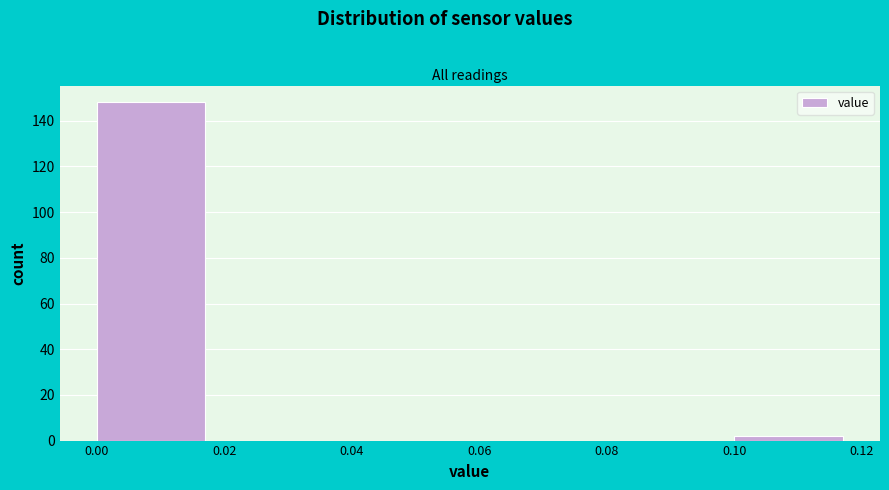

What is the height of the bar covering 0.00 to 0.02 on the x-axis? The values are not printed on the chart, so give them approximately, as read against the axis.

148